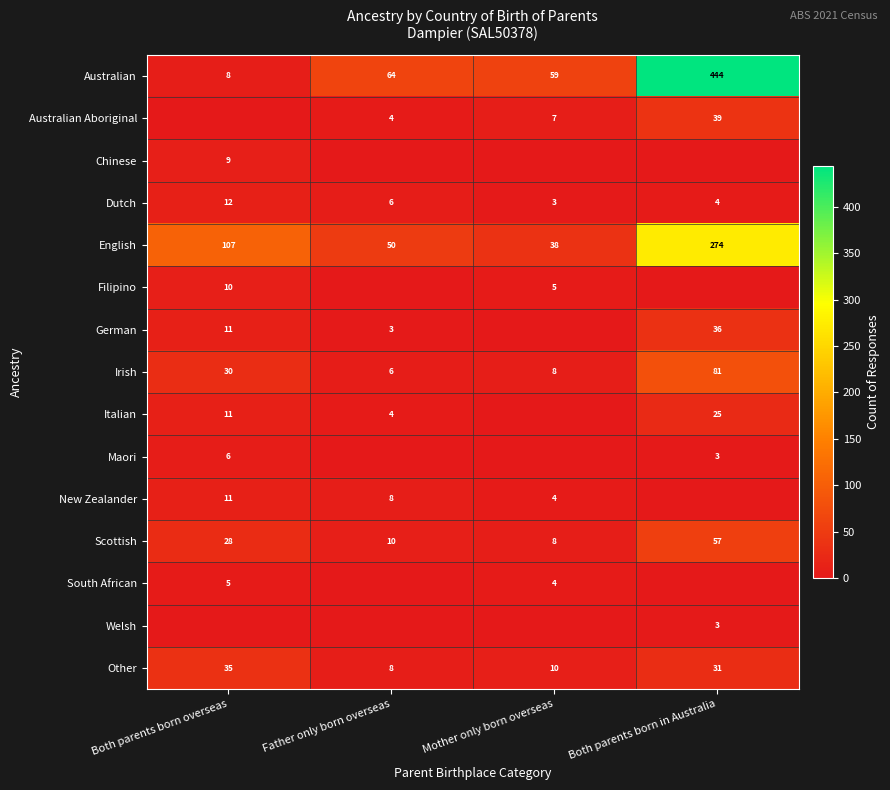

What is the sum of all Australian Aboriginal values?

50